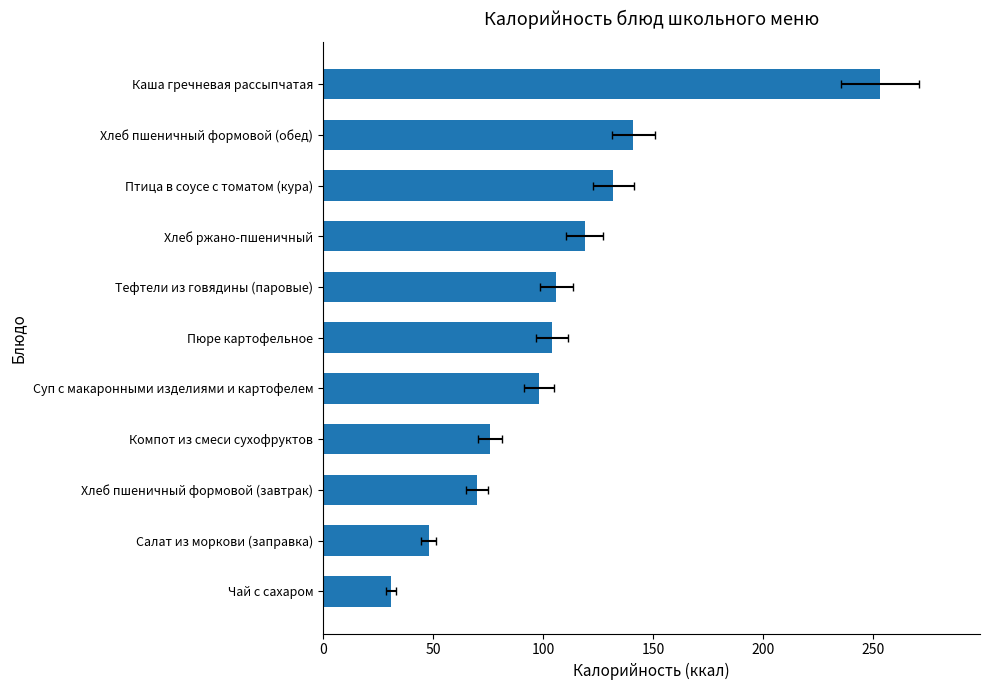

How many series are shown in this chart?

1